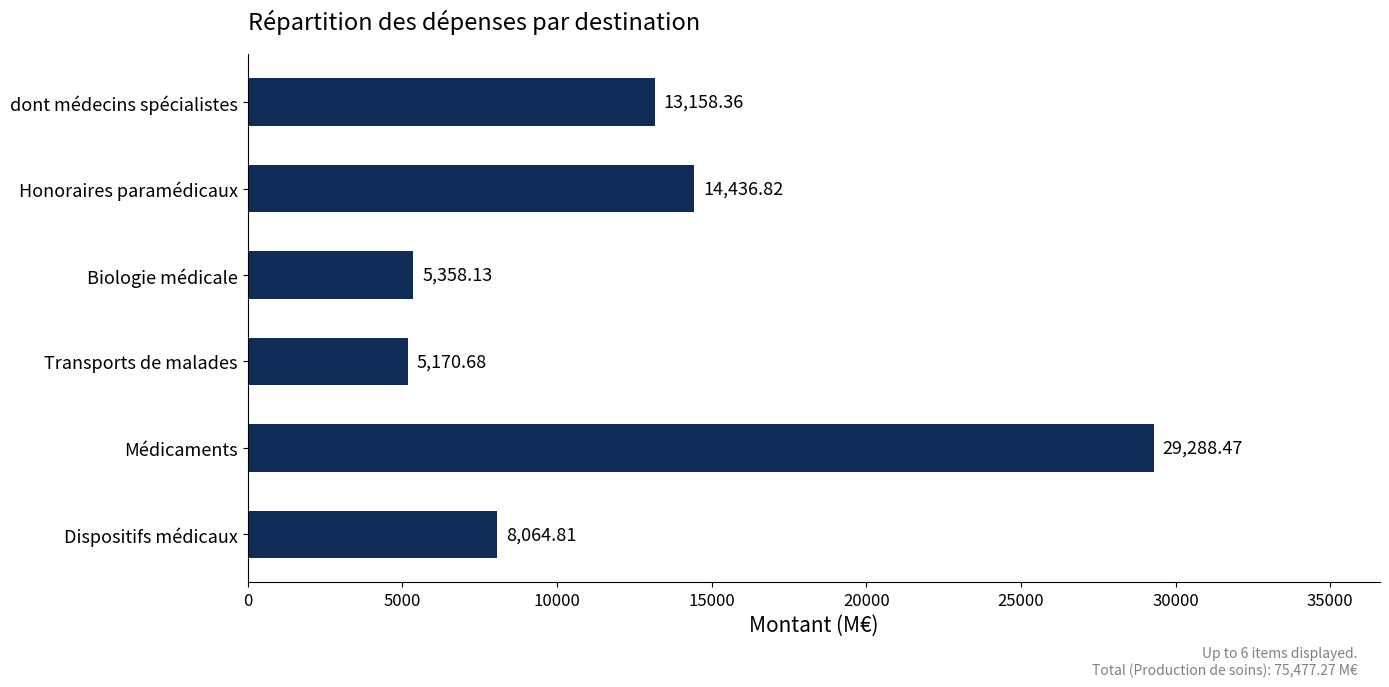

At which label is the value closest to 17229?

Honoraires paramédicaux